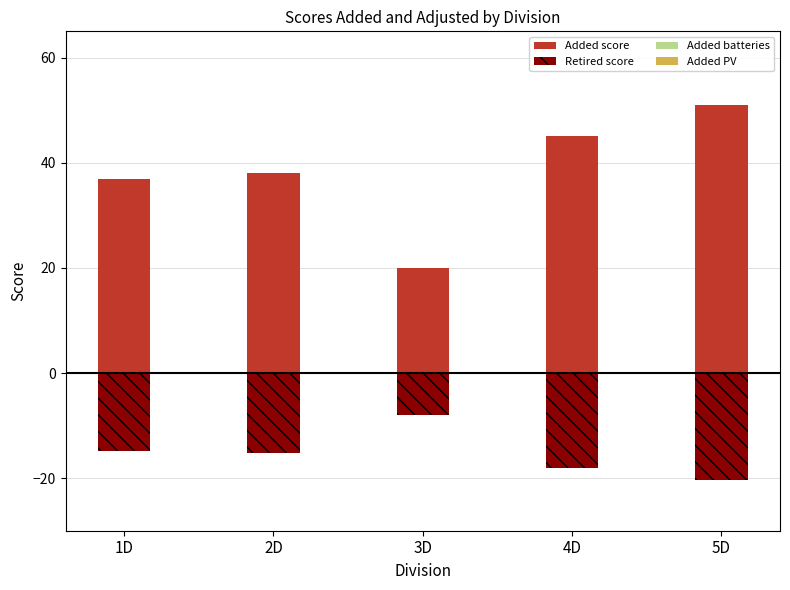

What is the sum of all Total score (positive) values?

191.0